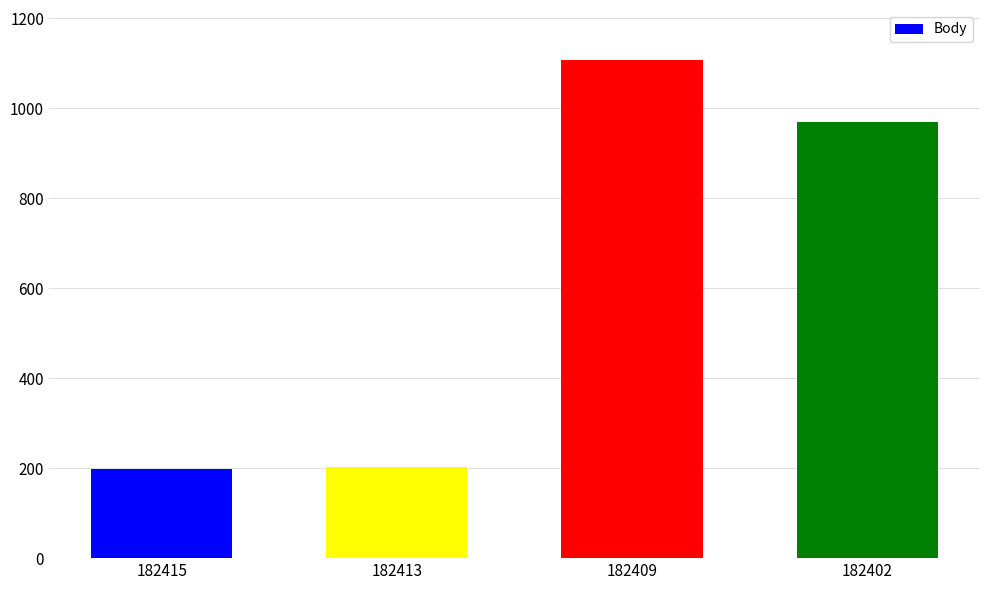

The chart shows a value of 320 at 182413. True or false?

False